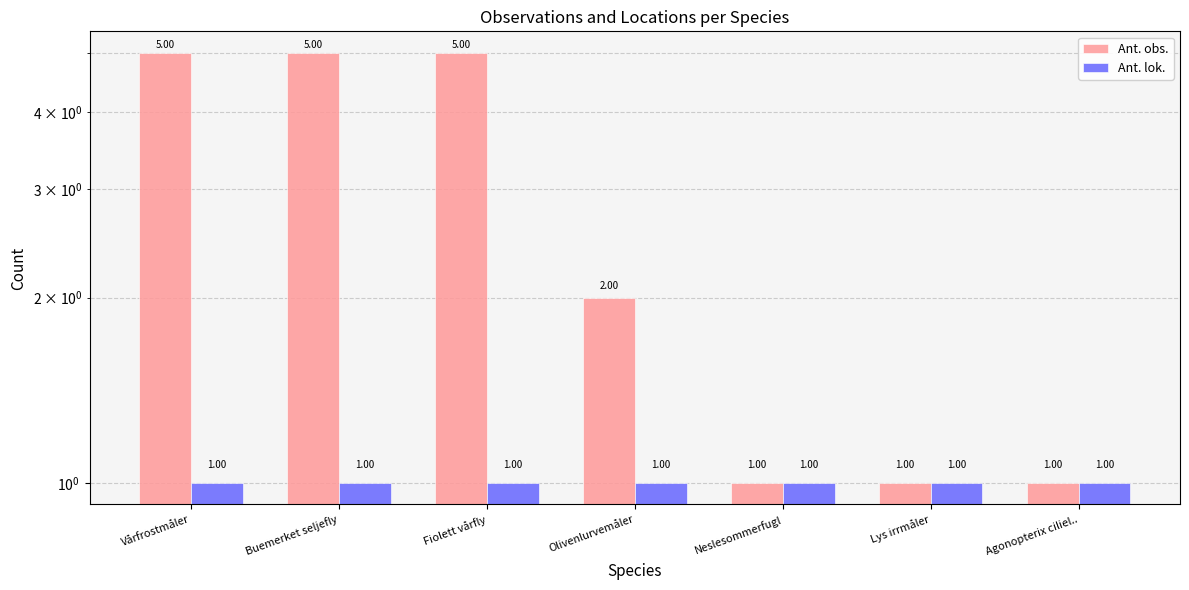

Count the Ant. obs. values in the range 1 to 5.

7